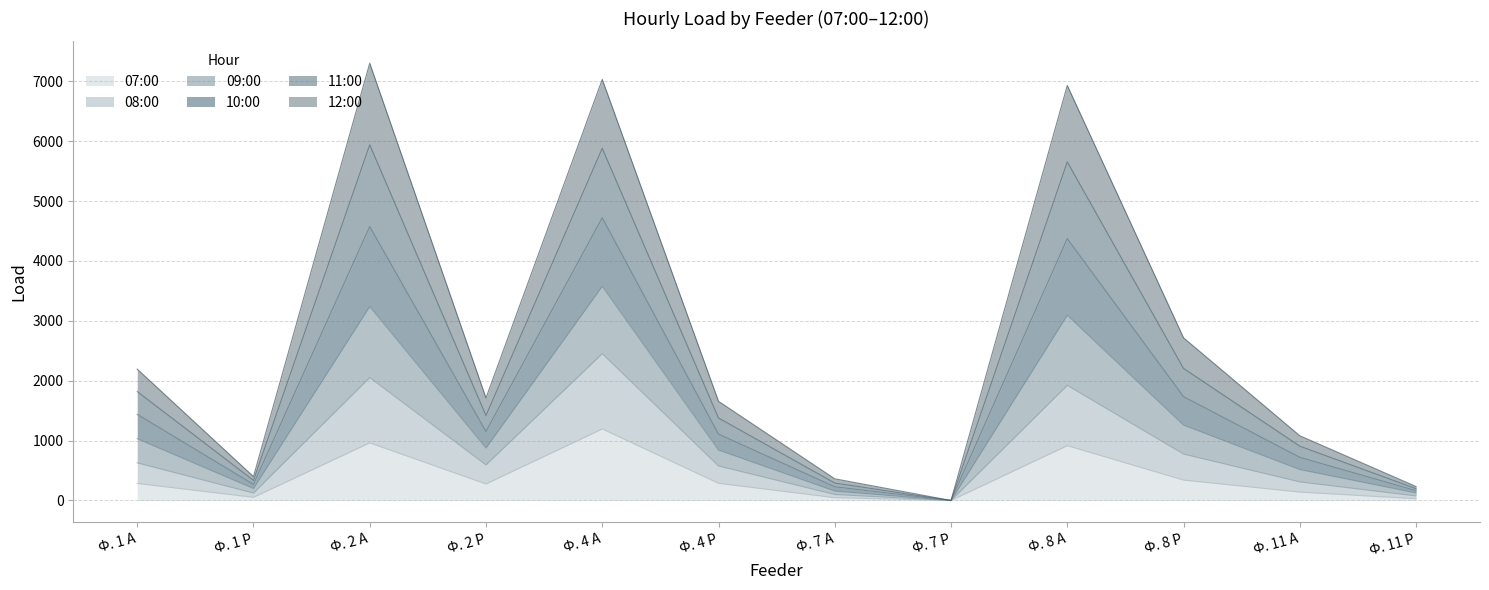

What is the total value across all series at Ф. 4 А?

7030.4